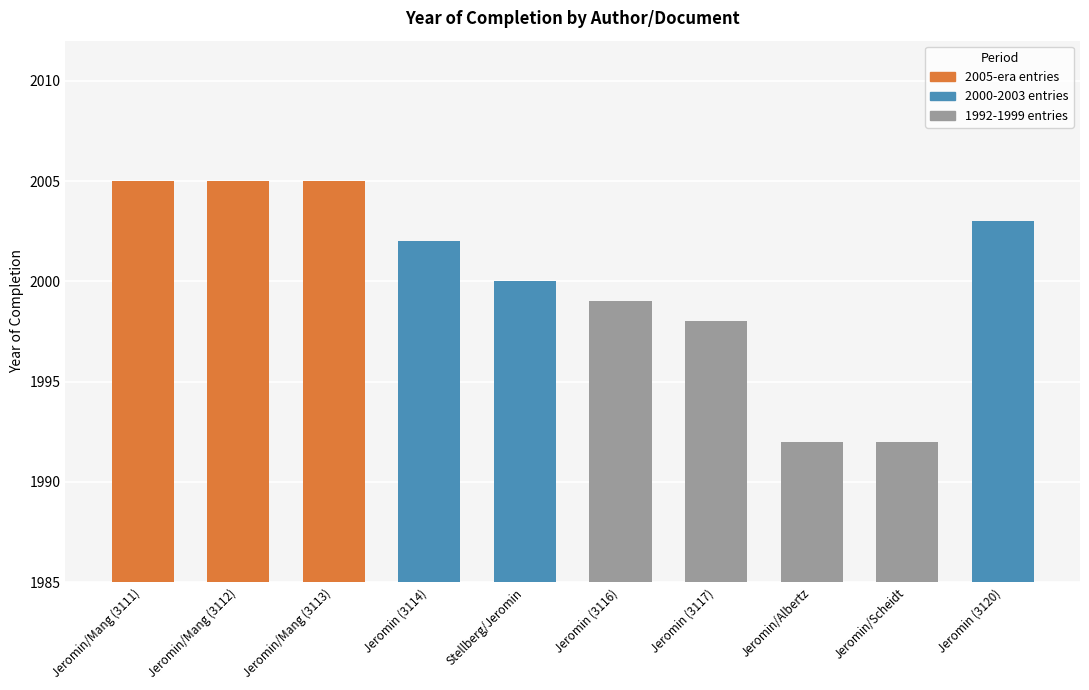

Reading left to right, transcribe all the data shown in this chart.

Jeromin/Mang (3111)=2005	Jeromin/Mang (3112)=2005	Jeromin/Mang (3113)=2005	Jeromin (3114)=2002	Stellberg/Jeromin=2000	Jeromin (3116)=1999	Jeromin (3117)=1998	Jeromin/Albertz=1992	Jeromin/Scheidt=1992	Jeromin (3120)=2003